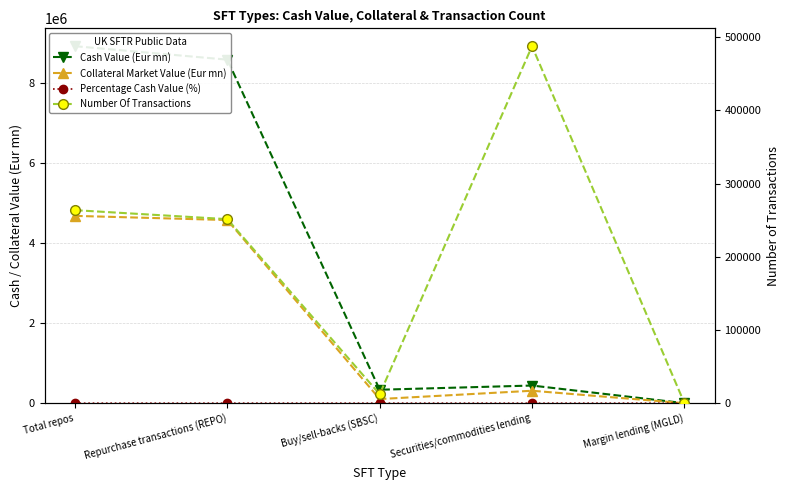

At which label does Collateral Market Value (Eur mn) reach its peak?

Total repos